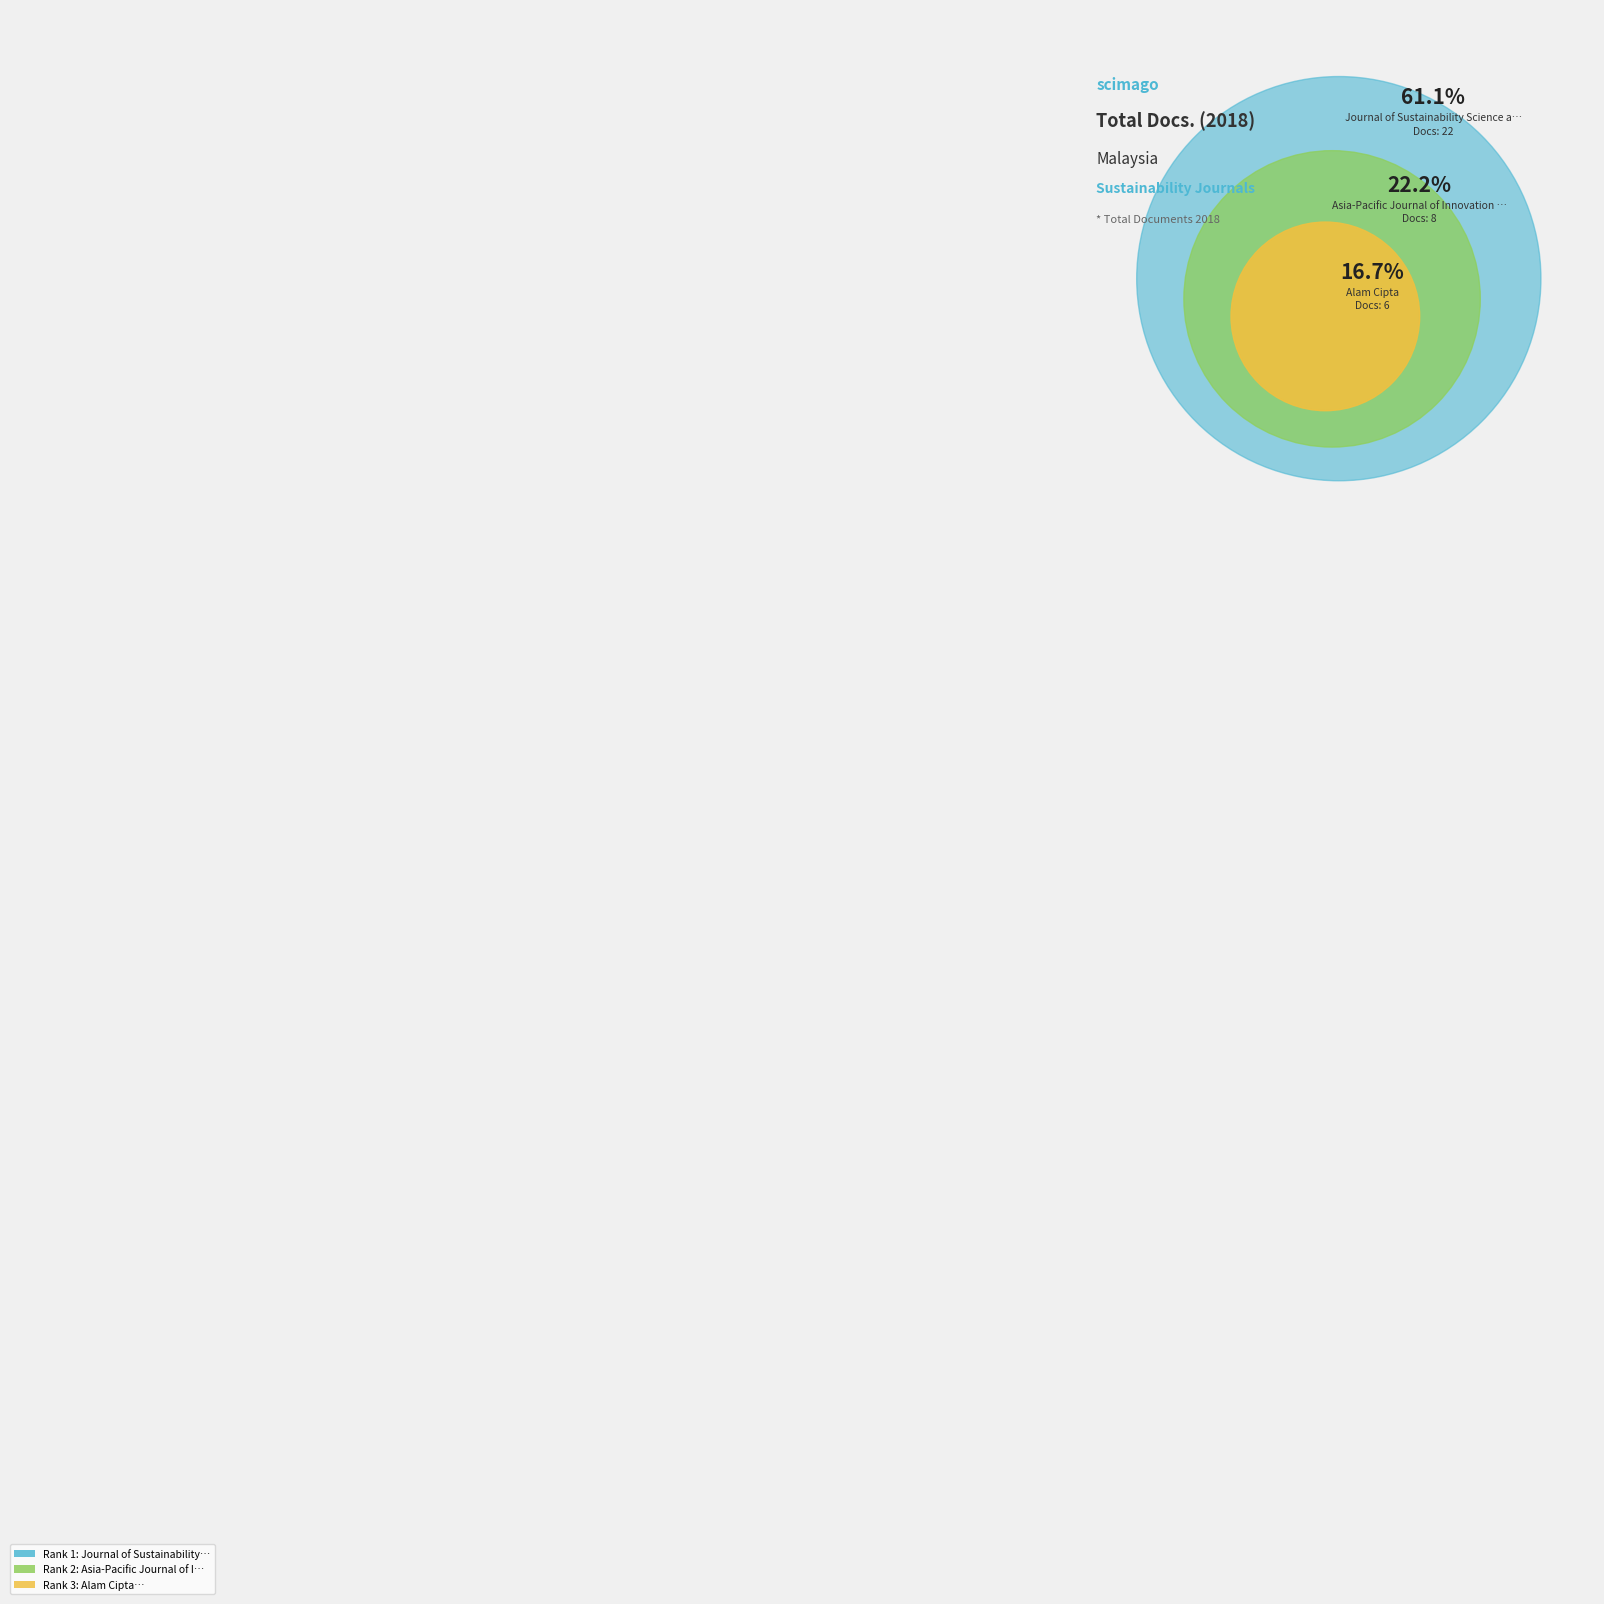

Which category has the biggest portion of the pie?

Journal of Sustainability Science and Management